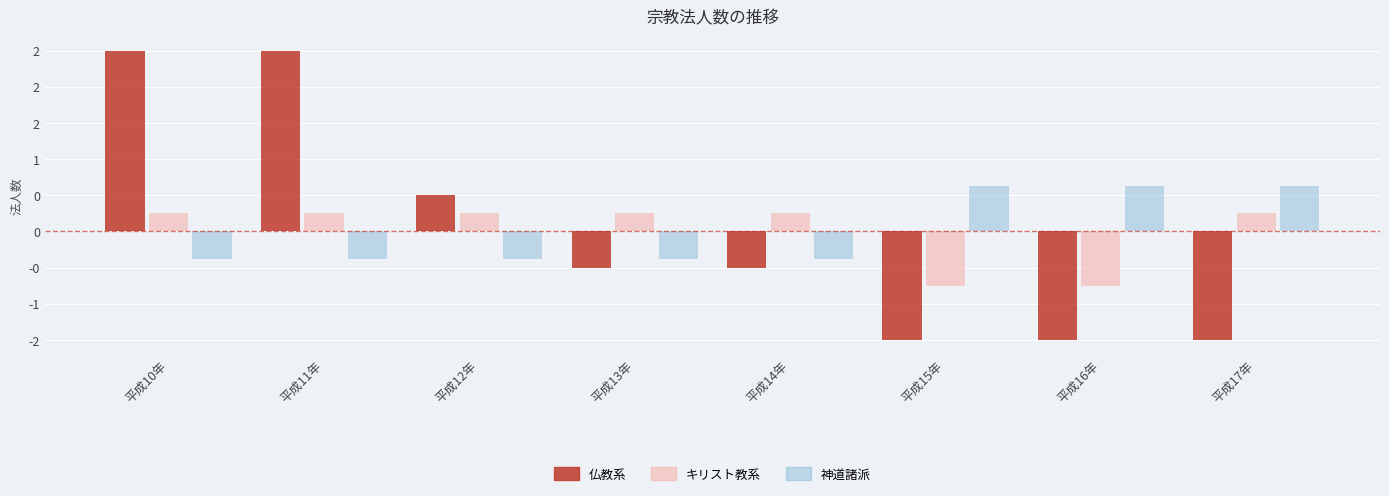

The キリスト教系 series shows 0.2 at 平成10年. True or false?

True